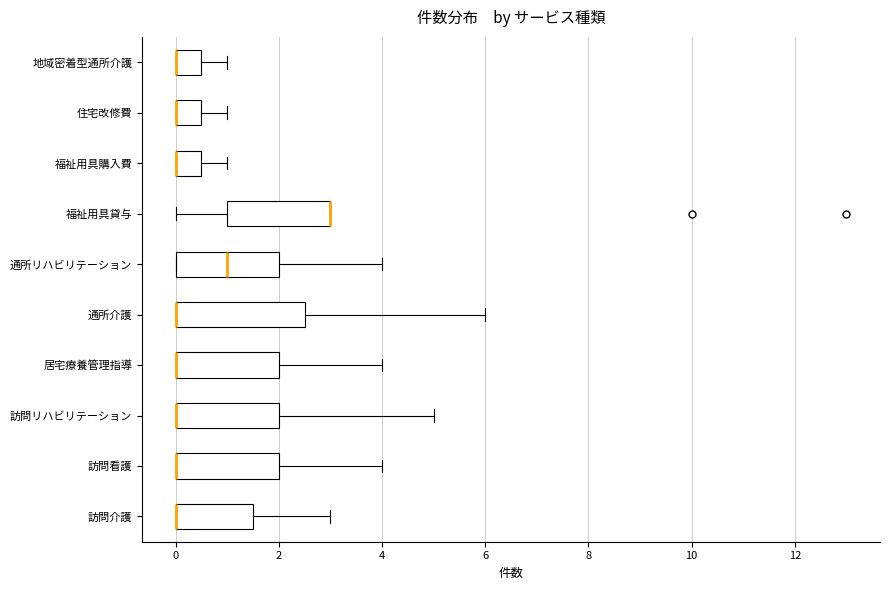

Comparing the boxes themselves (not the whiskers), which one is the widest?

通所介護